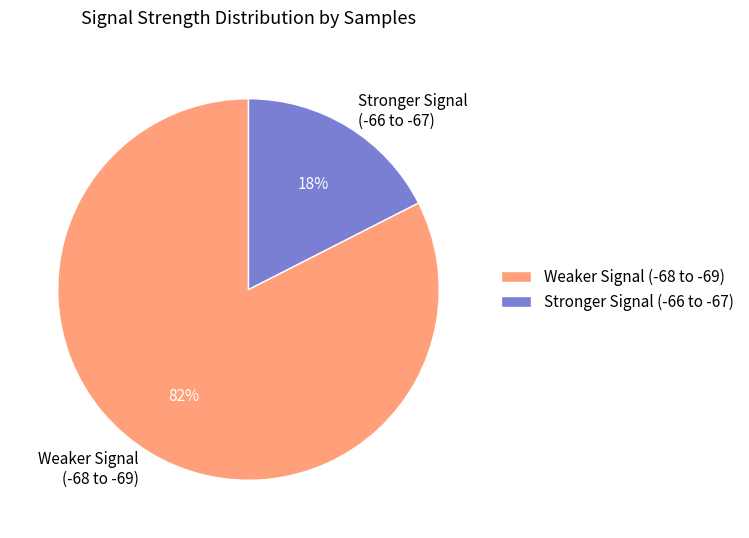

Count the number of slices in the pie.

2